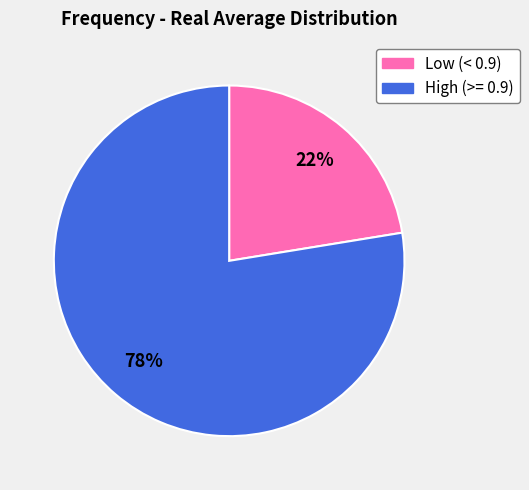

To the nearest percent, what is the average slice percentage?

50%